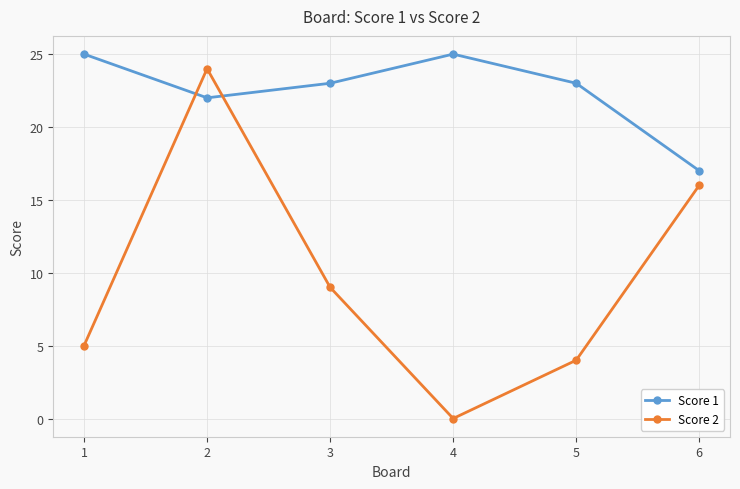

What is the total value across all series at 6?

33